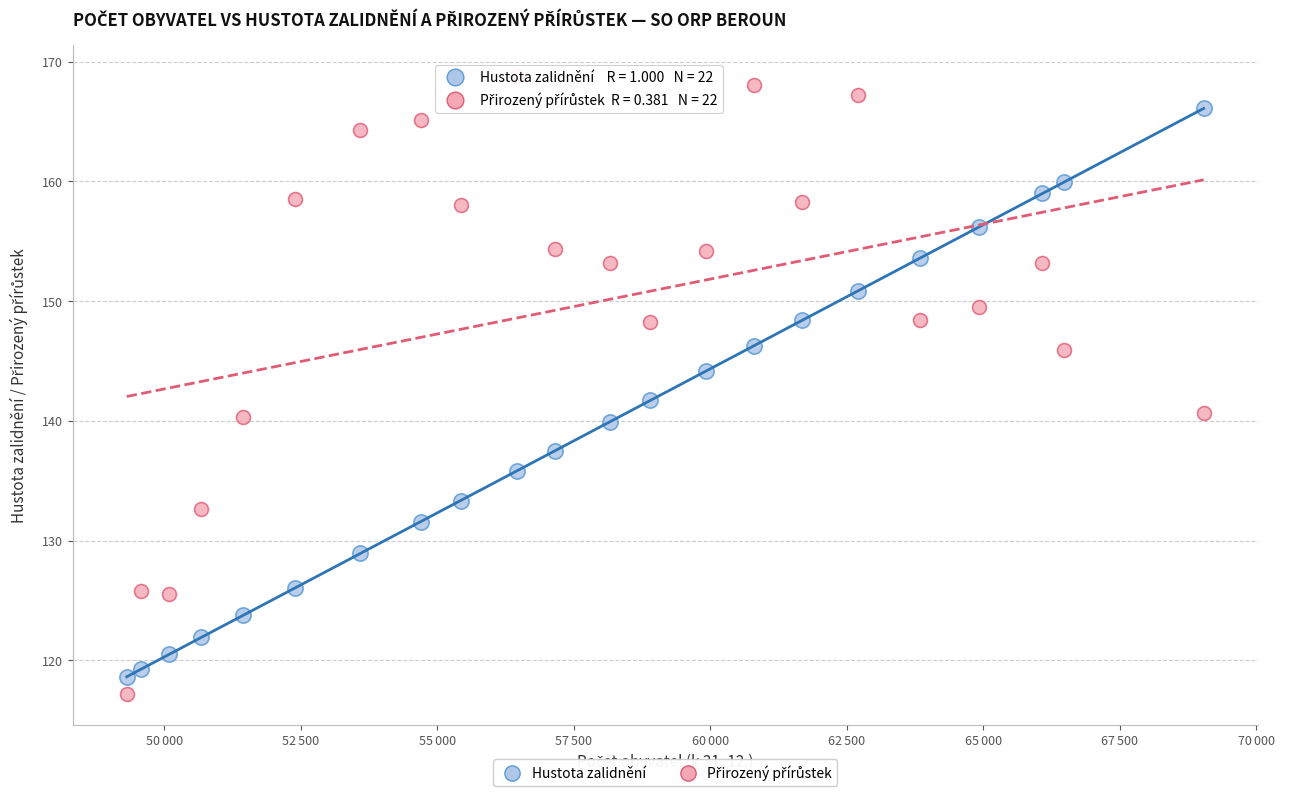

Across all data points, what is the range of Y values (max minus min)?

51.7